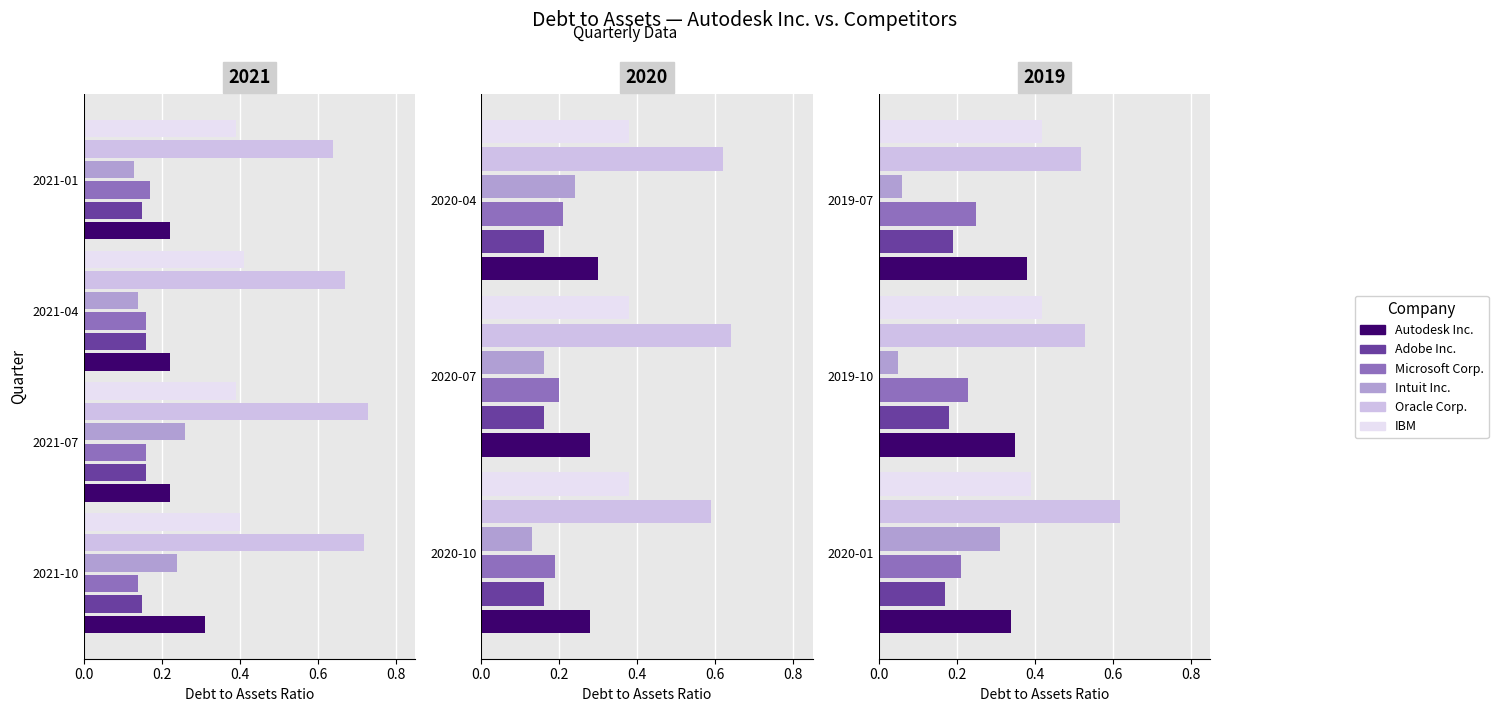

What is the spread (max minus min) of values at 2019-07-31?

0.5